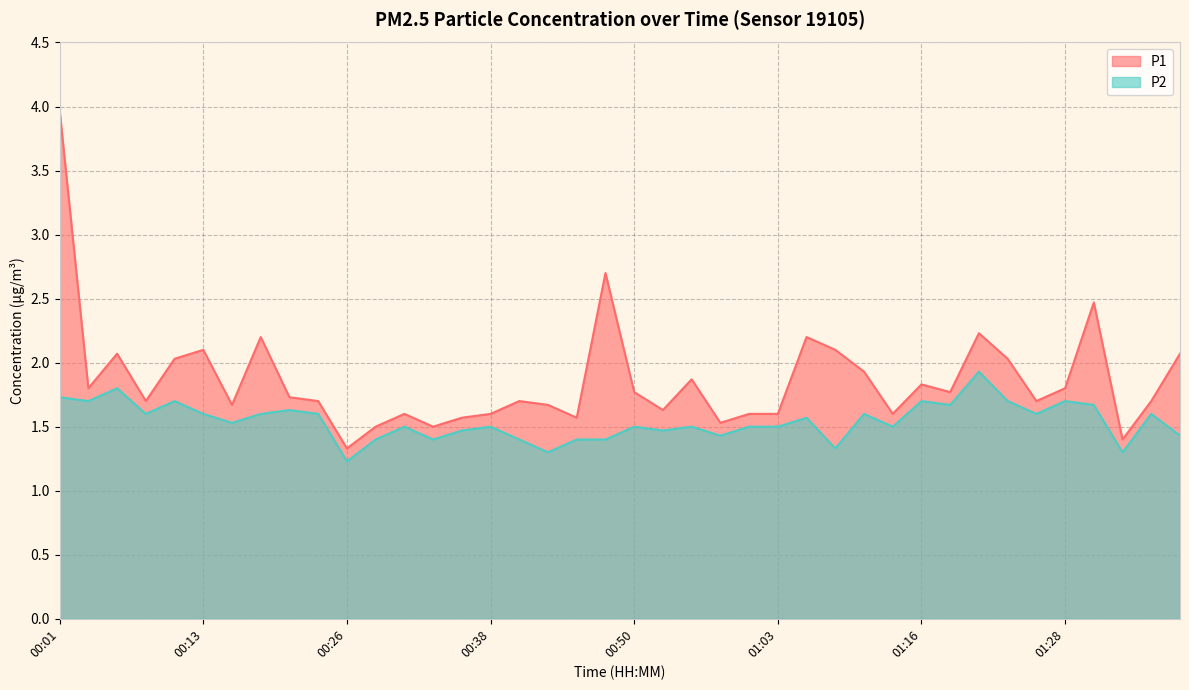

The value of P2 at 00:36 is 1.5. True or false?

True